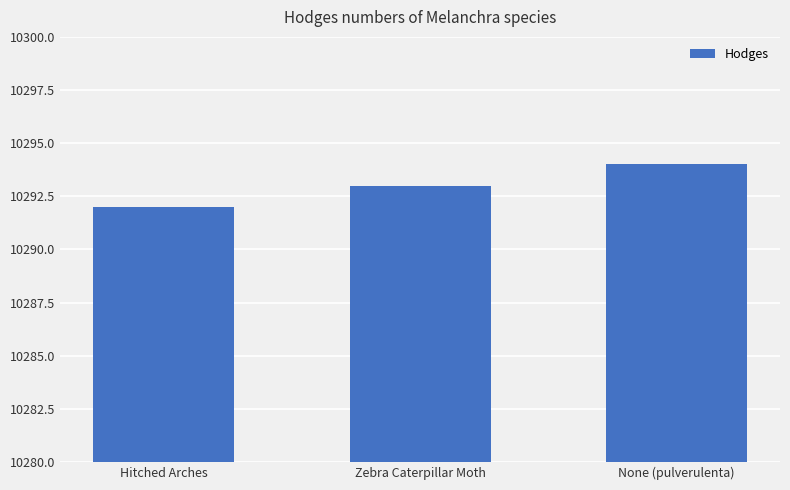

Rank the categories by value from highest to lowest.

None (pulverulenta), Zebra Caterpillar Moth, Hitched Arches